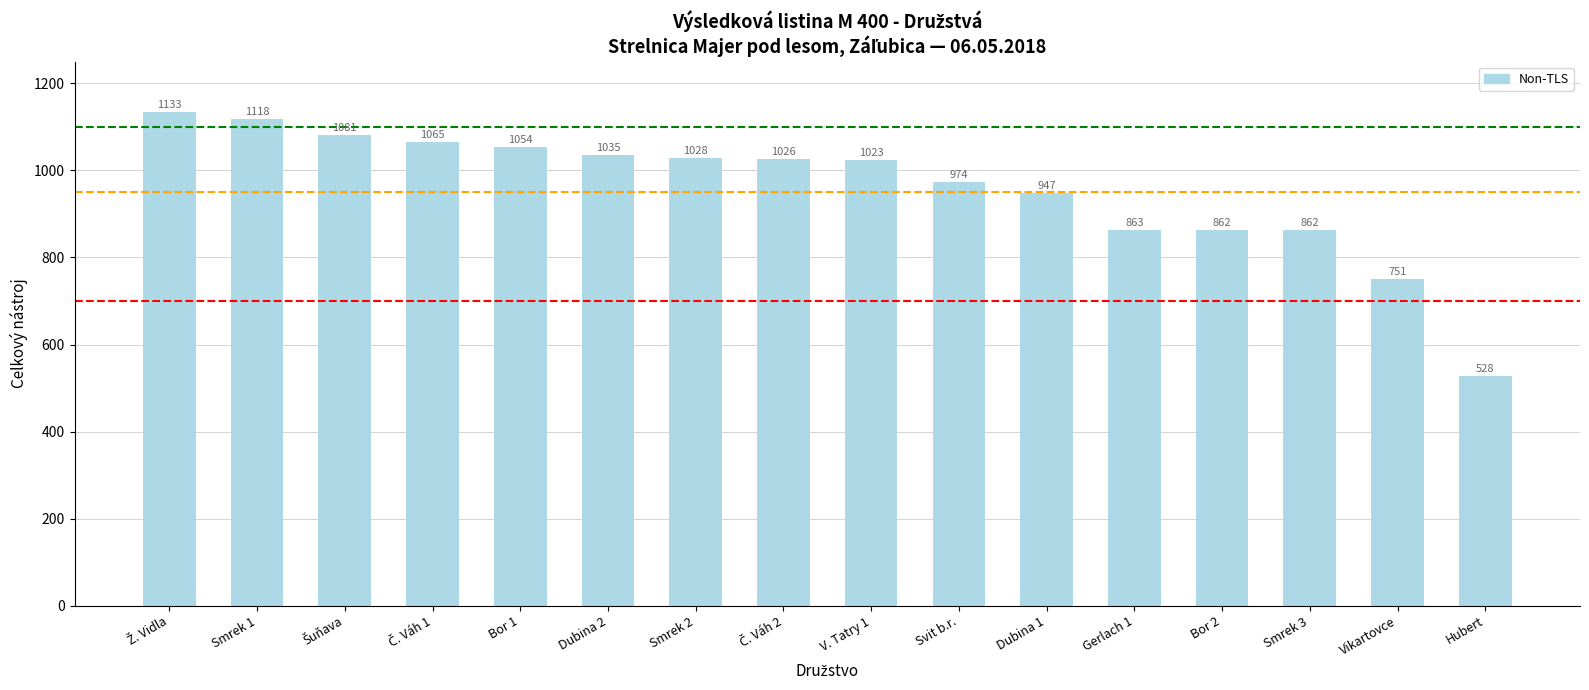

Count the number of data series in this chart.

1